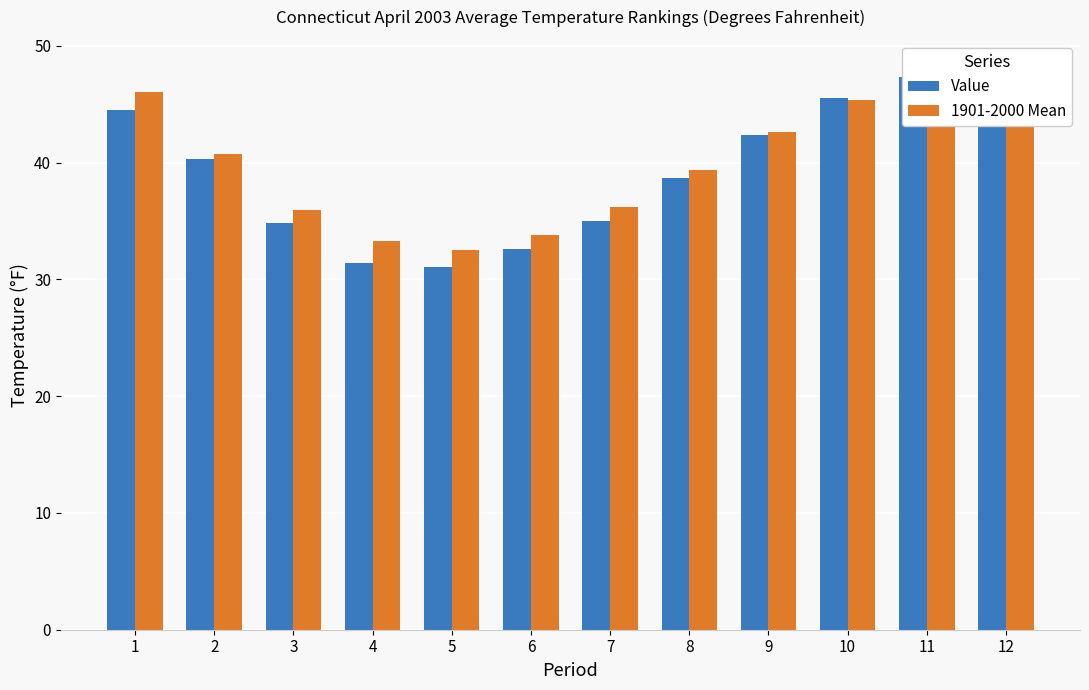

How many data points in 1901-2000 Mean are above 40?

6